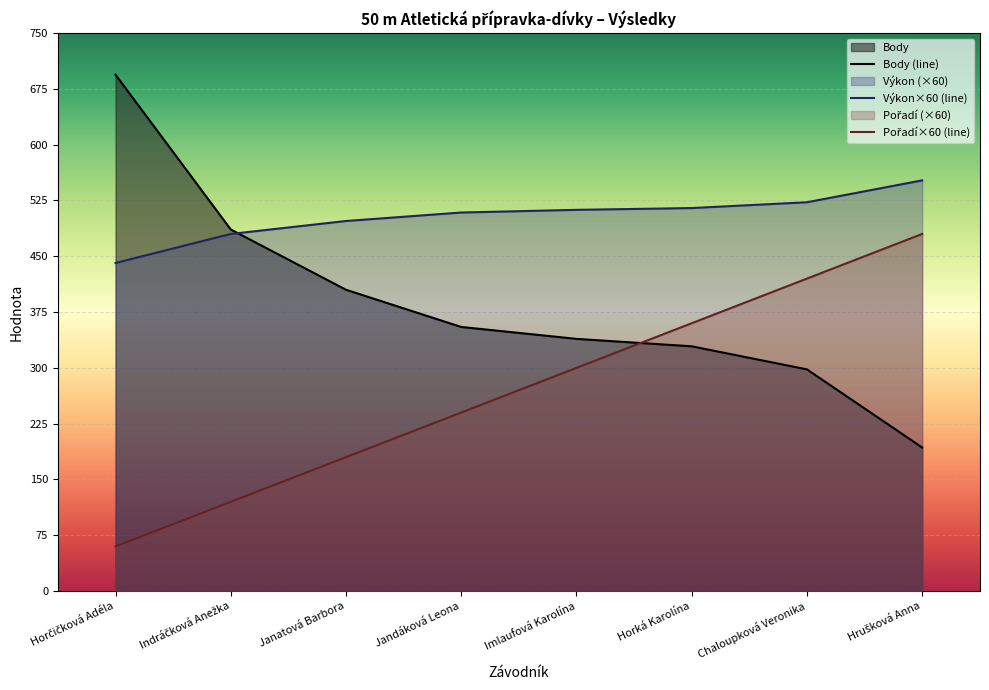

What value does the Pořadí series have at Janatová Barbora?

180.0